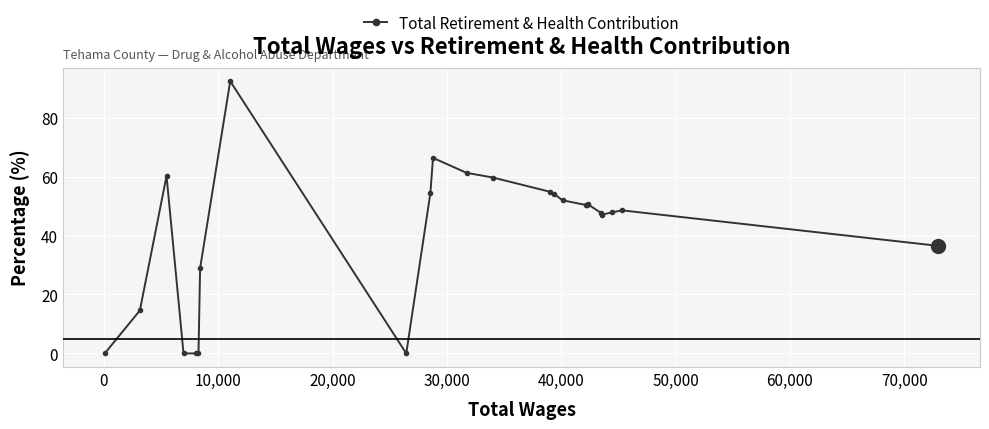

Does the chart display data point markers on the line(s)?

Yes